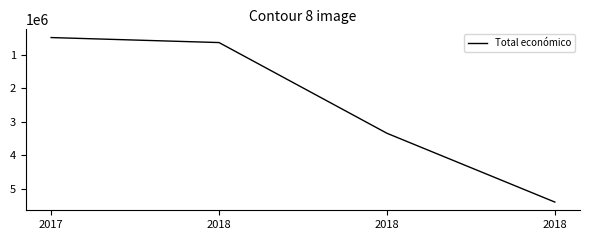

How many series are shown in this chart?

1